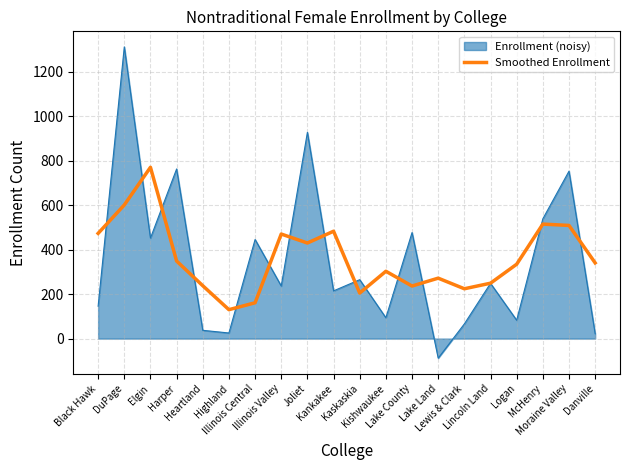

How many lines are shown in the chart?

2